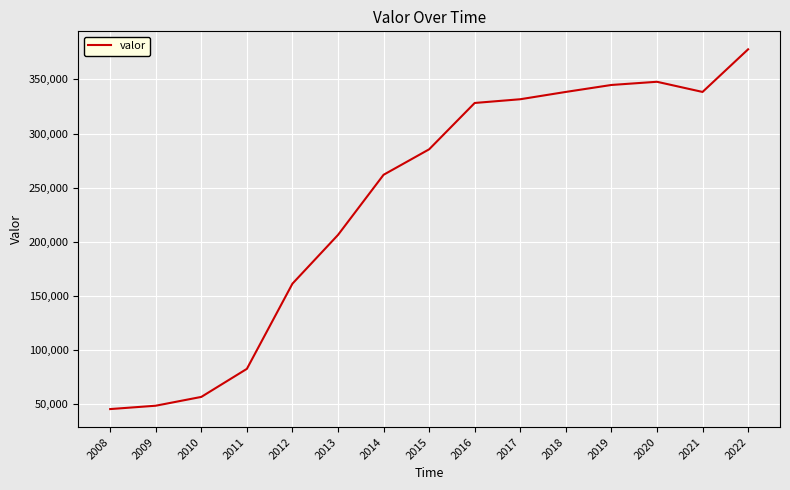

True or false: the data shows 161258 at 2012.

True